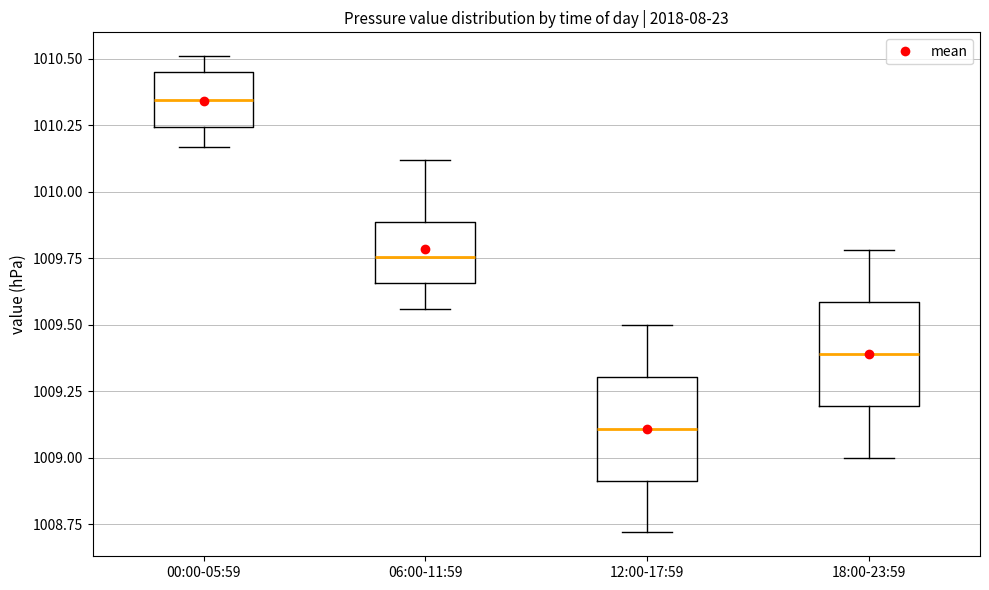

Reading left to right, transcribe this box plot: for each box, give where its median line is, the range the box spans, and where its two whiskers end, as read against the y-axis. The values are not printed on the chart, so give them approximately, as read against the axis.

00:00-05:59: median 1010.35, box 1010.25 to 1010.45, whiskers 1010.15 to 1010.50
06:00-11:59: median 1009.75, box 1009.65 to 1009.90, whiskers 1009.55 to 1010.10
12:00-17:59: median 1009.10, box 1008.90 to 1009.30, whiskers 1008.70 to 1009.50
18:00-23:59: median 1009.40, box 1009.20 to 1009.60, whiskers 1009.00 to 1009.80